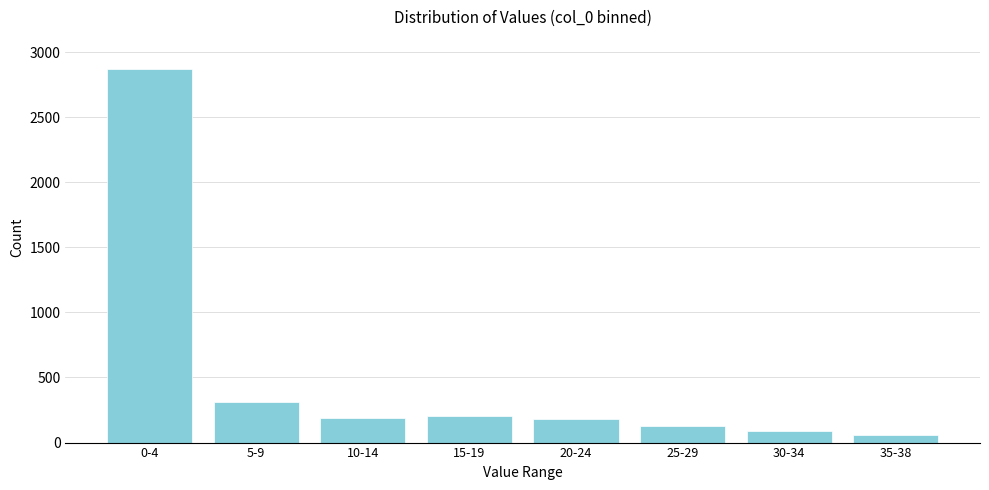

What is the ratio of the value at 5-9 to the value at 20-24?

1.7